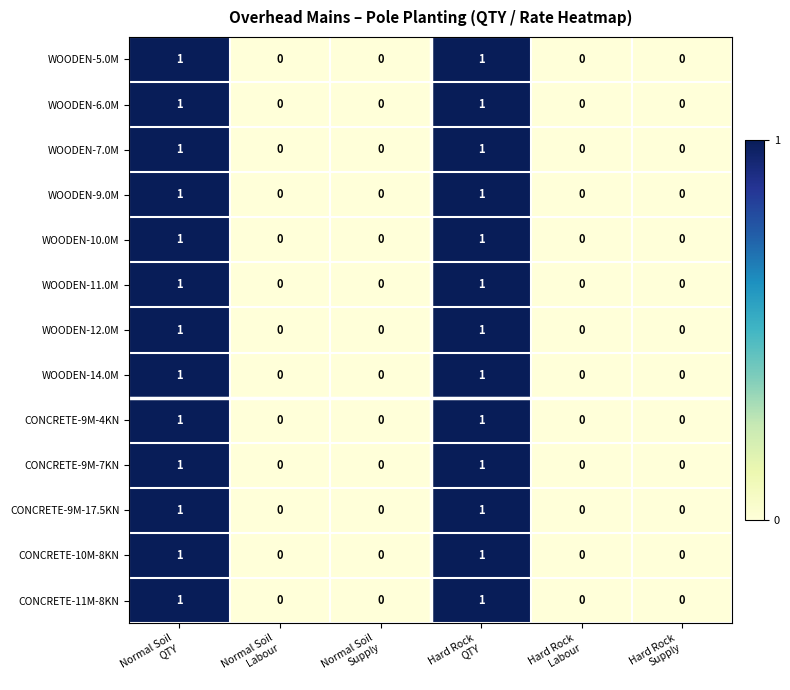

How many WOODEN-6.0M values are between 0 and 1?

6